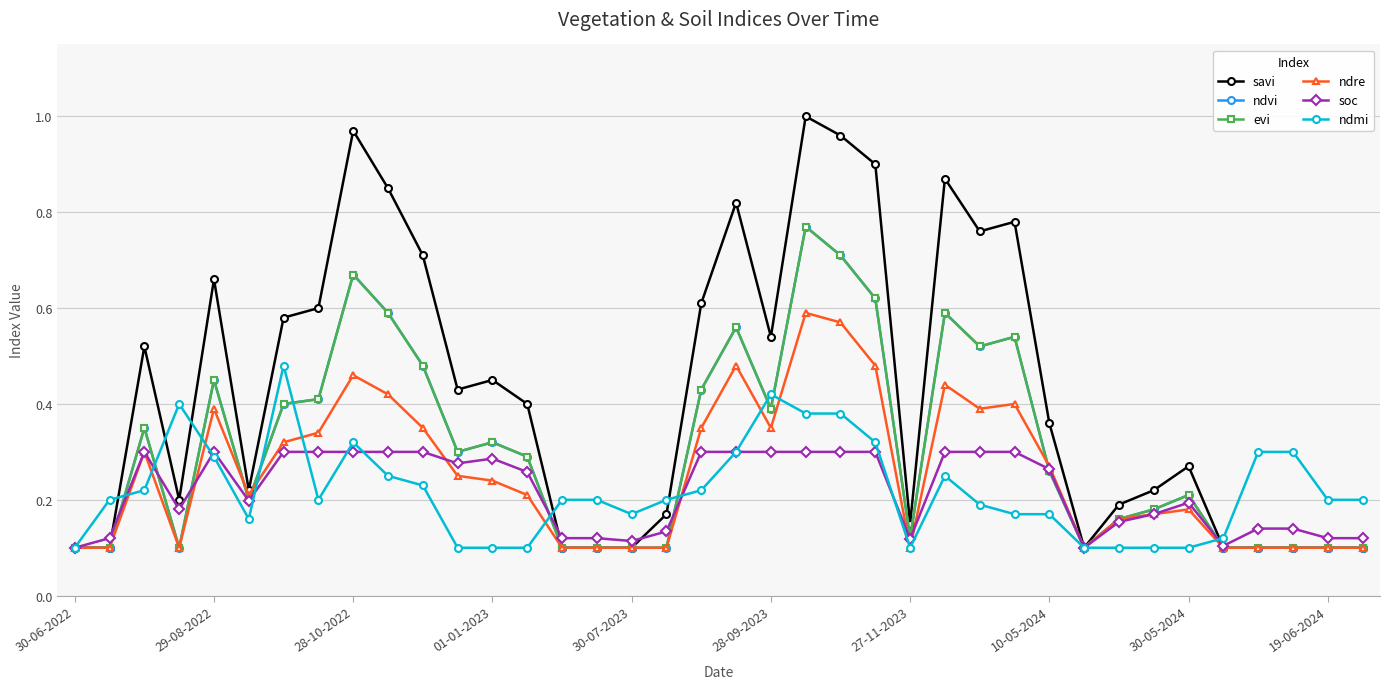

True or false: ndvi and evi cross at least once.

False